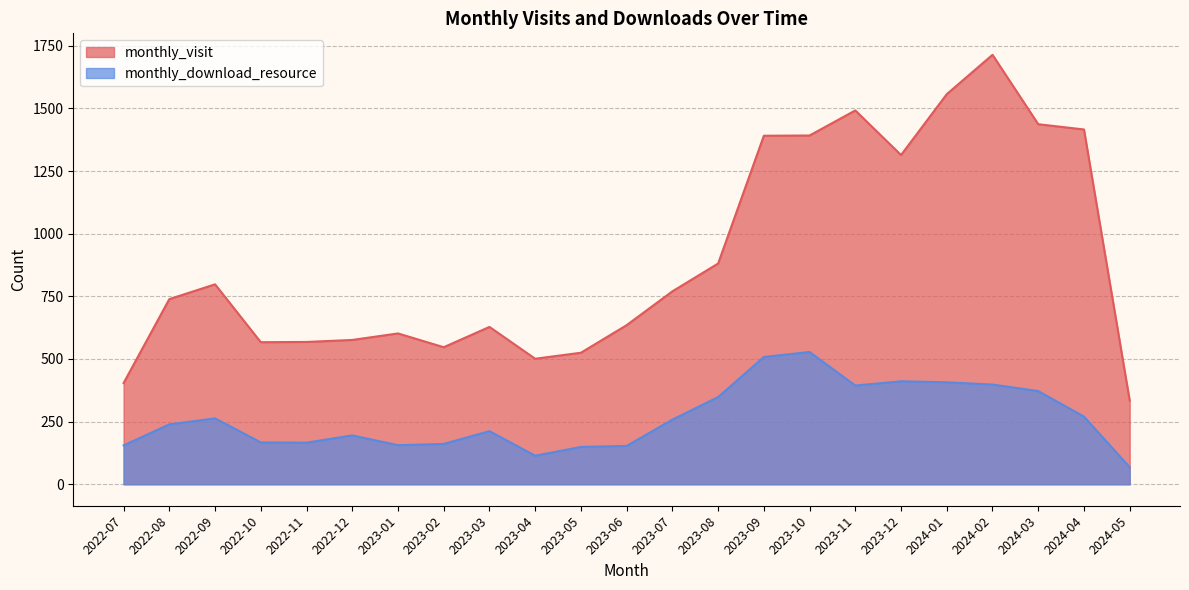

What is the value of the monthly_visit point at the 12th from the left?

635